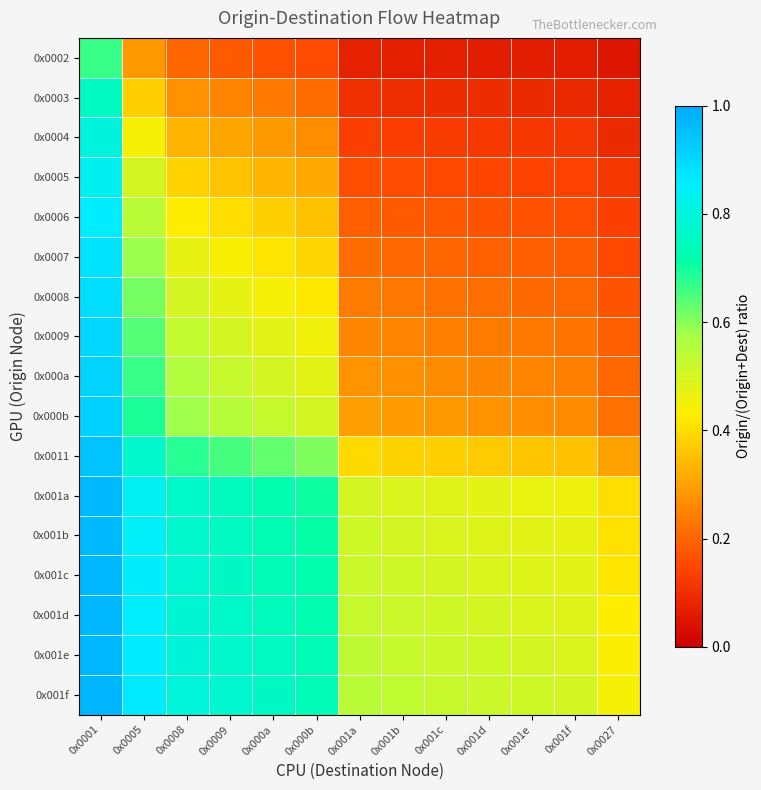

Which series has the largest total across all categories?

0x001f